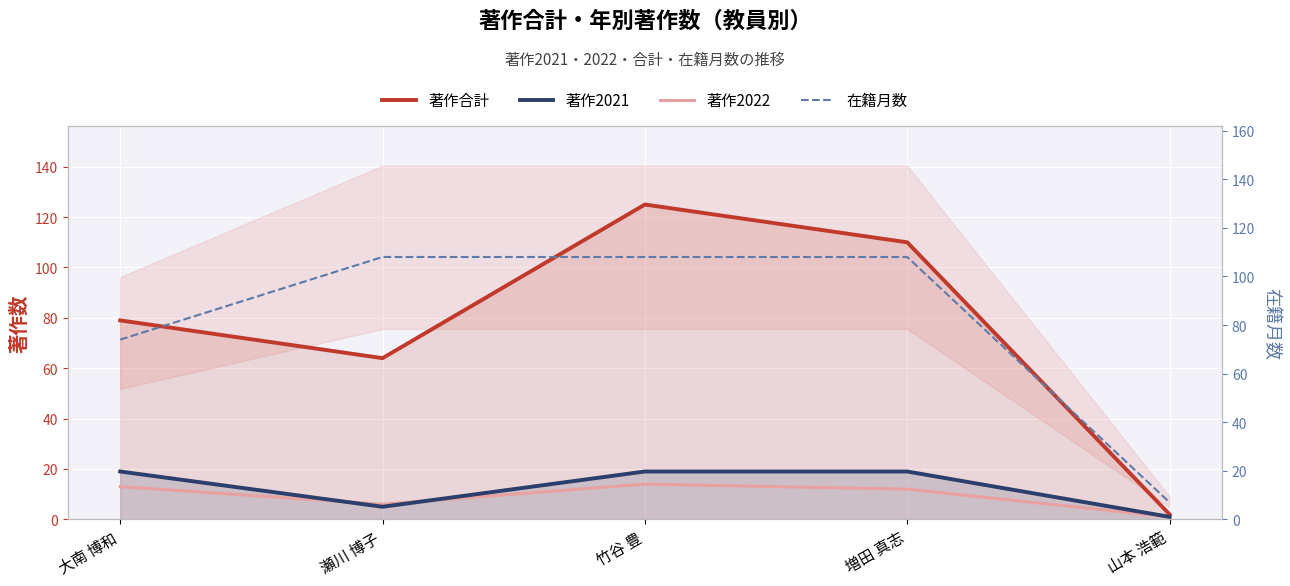

What is the highest value of the 著作合計 series?

125